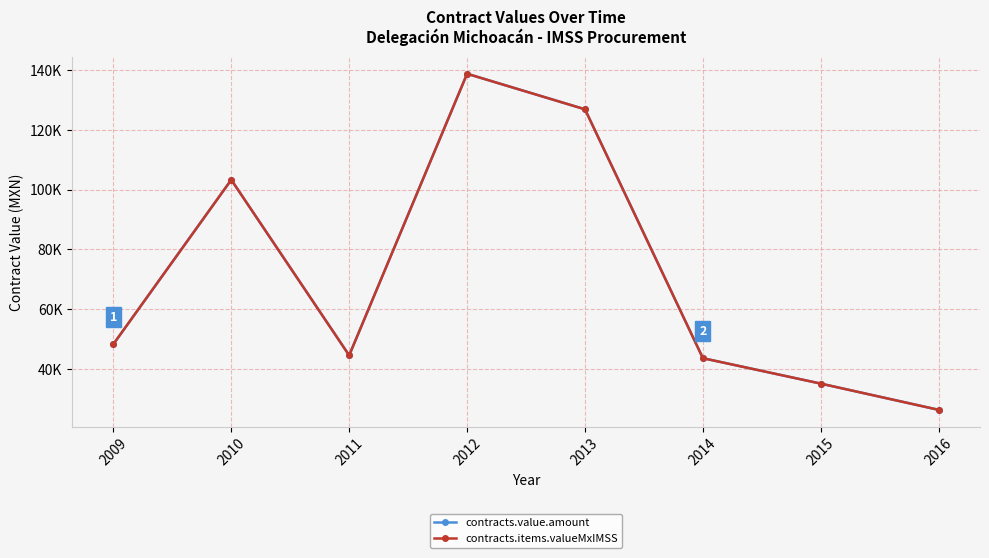

What is the sum of the contracts.value.amount values at 2011 and 2010?

147811.8